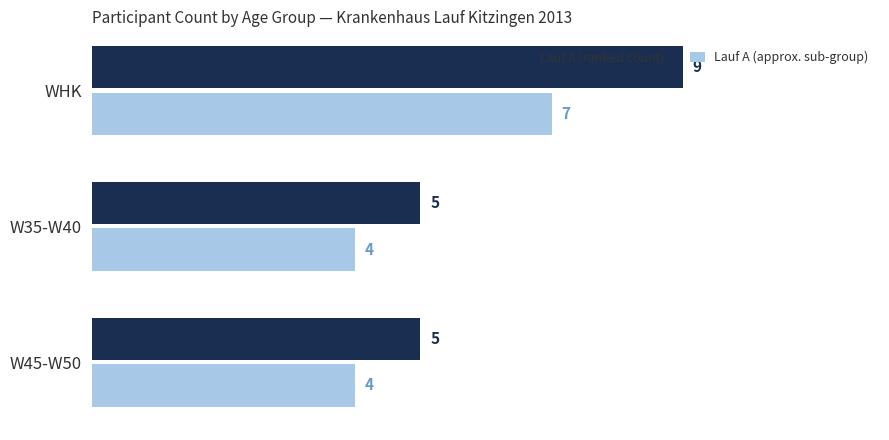

Rank the series at WHK from highest to lowest value.

Lauf A (ranked count), Lauf A (approx. sub-group)